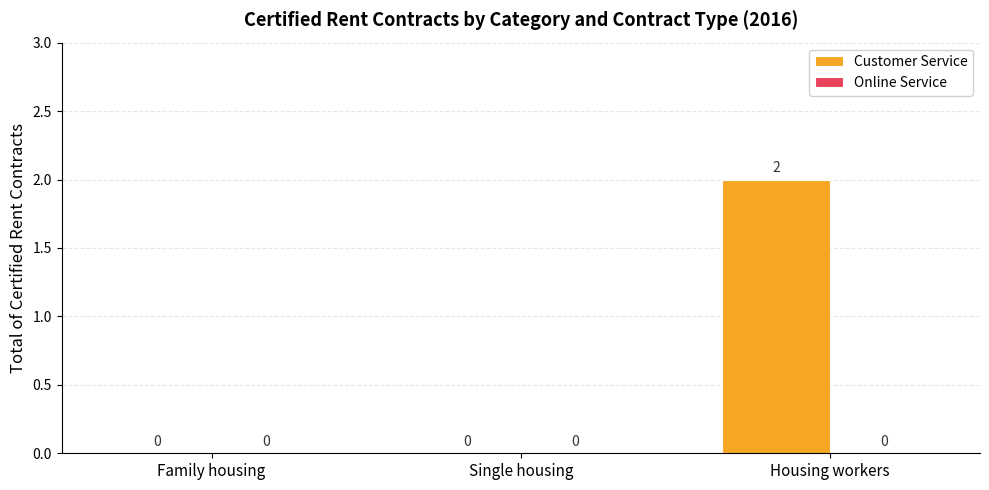

Which has a higher value, Family housing or Housing workers?

Housing workers